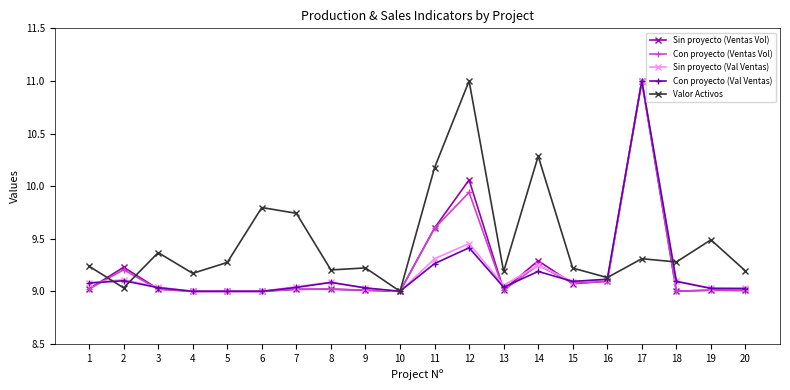

How many categories are shown in the chart?

20